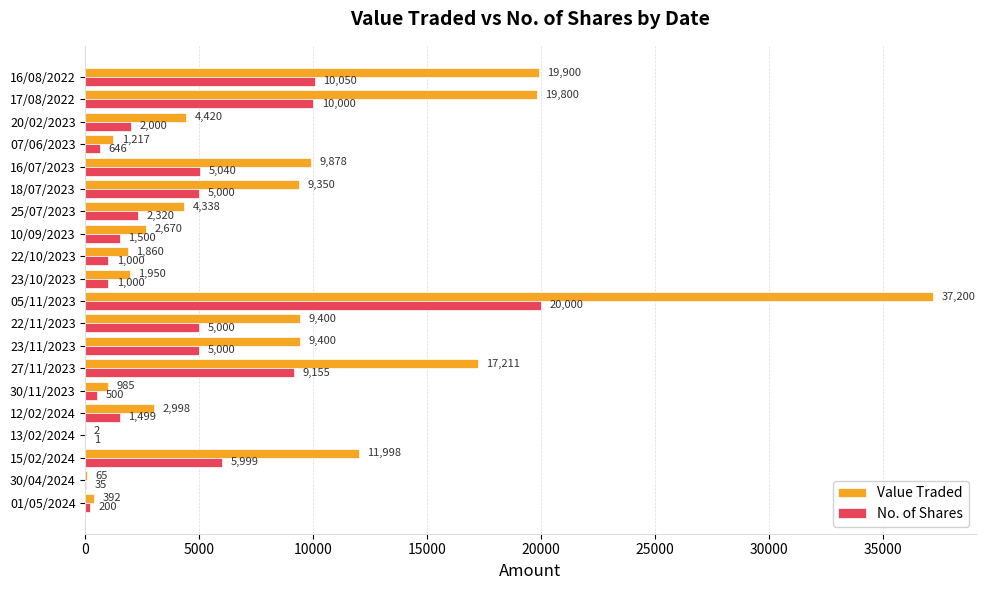

Which series has the largest total across all categories?

Value Traded